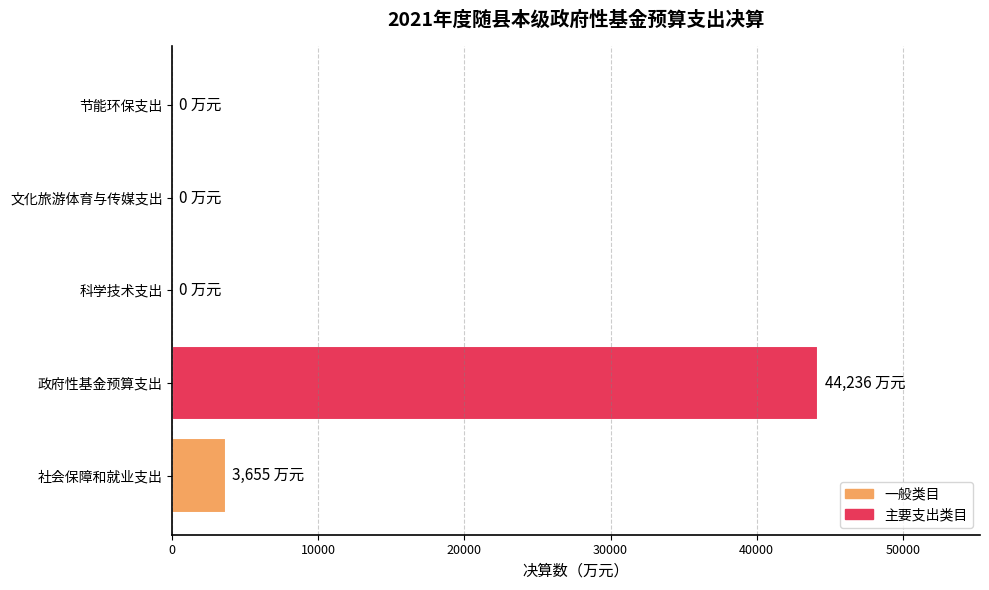

True or false: the data shows 0 at 科学技术支出.

True